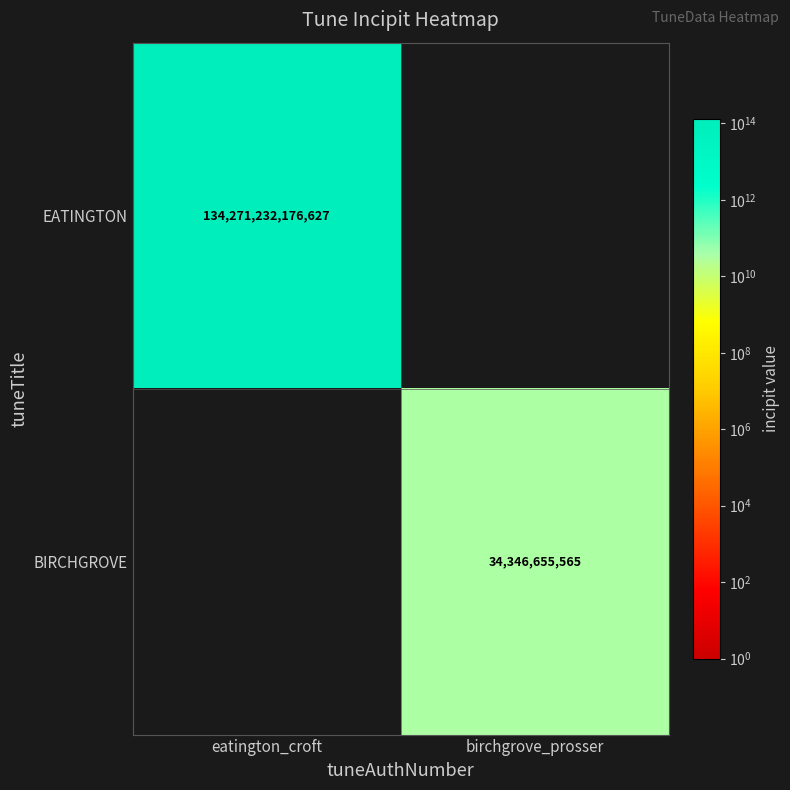

The EATINGTON series shows 134271232176627 at eatington_croft. True or false?

True